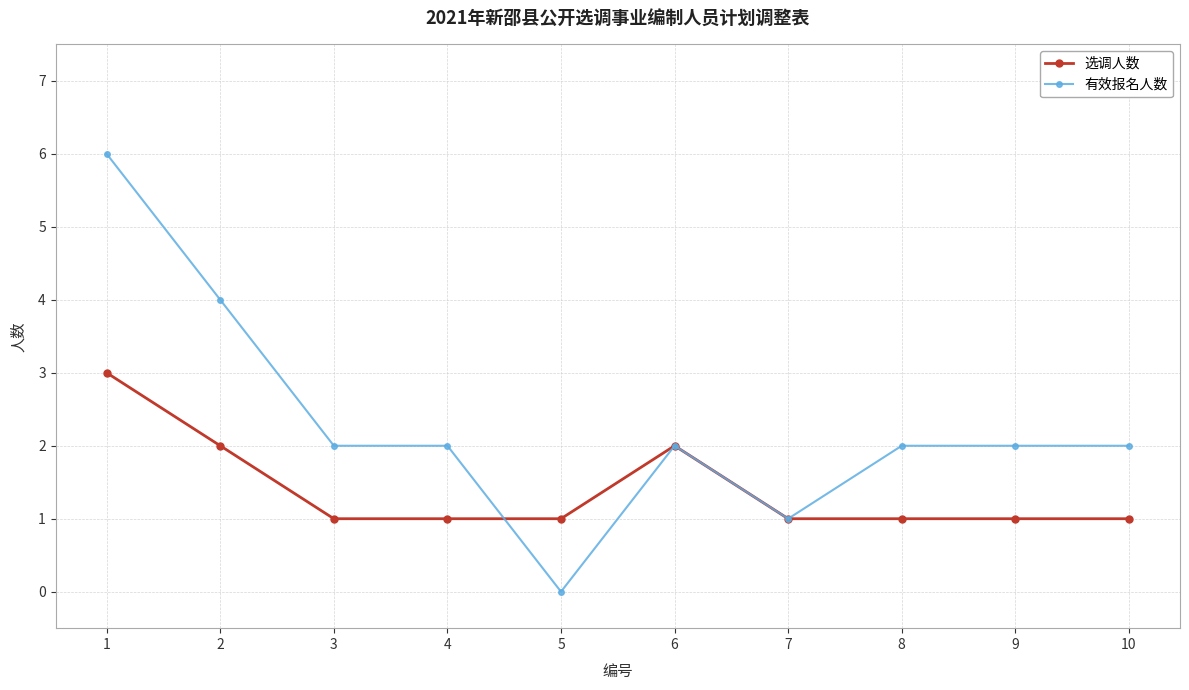

Does the chart have visible grid lines?

Yes